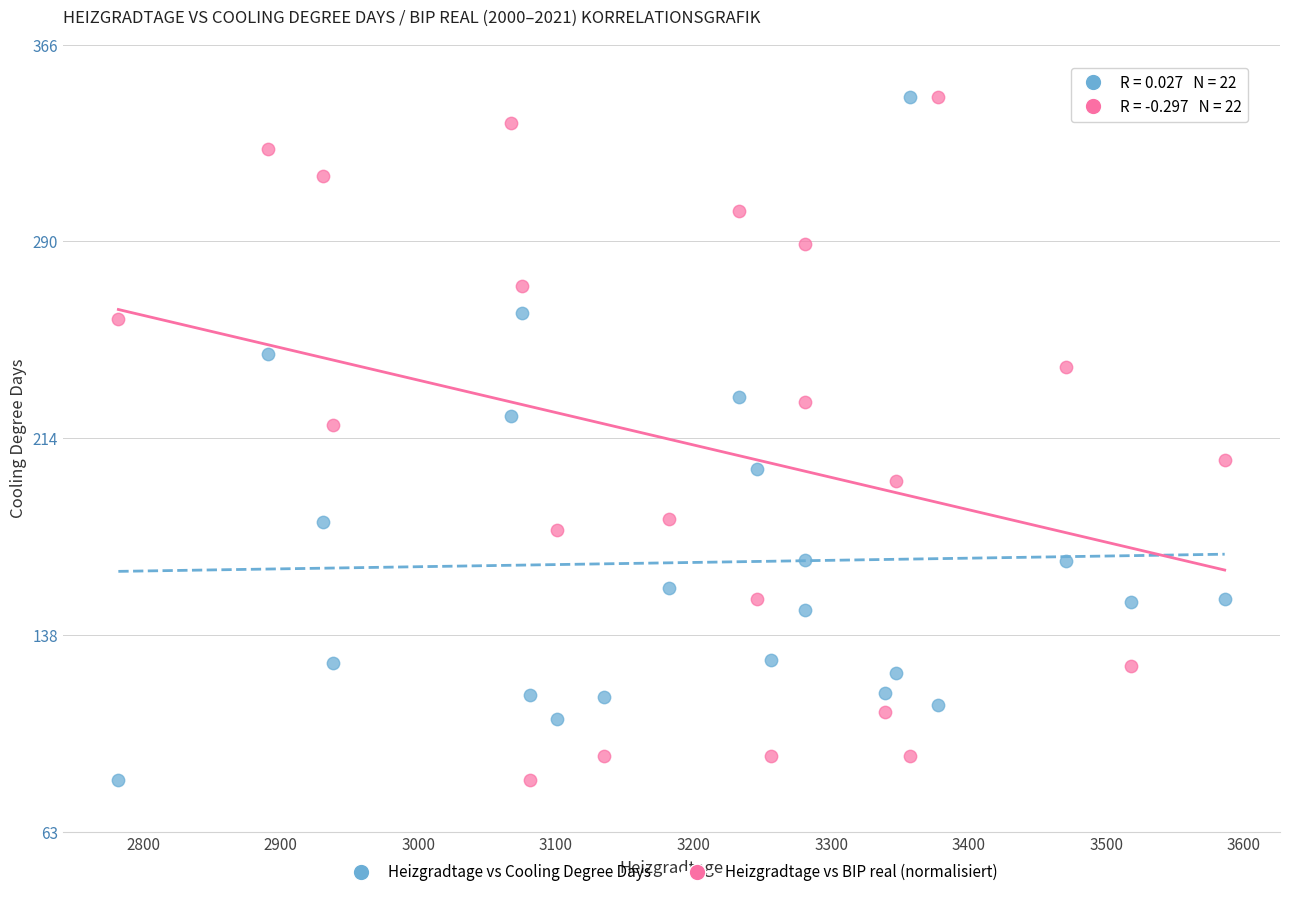

What are all the series names shown in the legend?

Heizgradtage vs Cooling Degree Days, Heizgradtage vs BIP real (normalisiert)